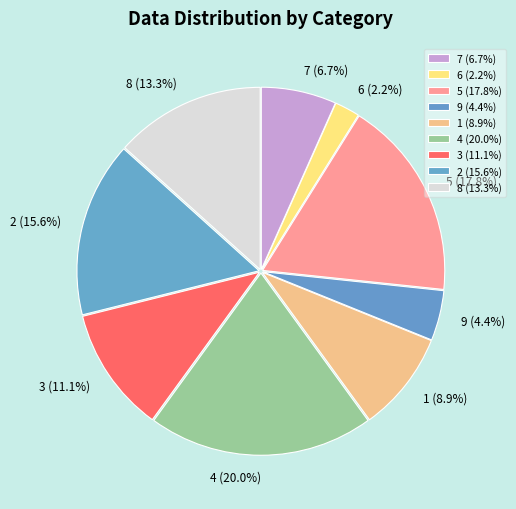

Between 6 and 4, which is larger?

4